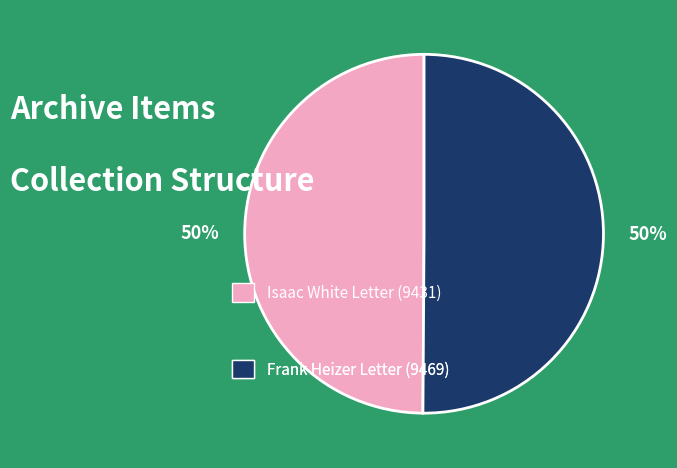

To the nearest percent, what is the average slice percentage?

50%